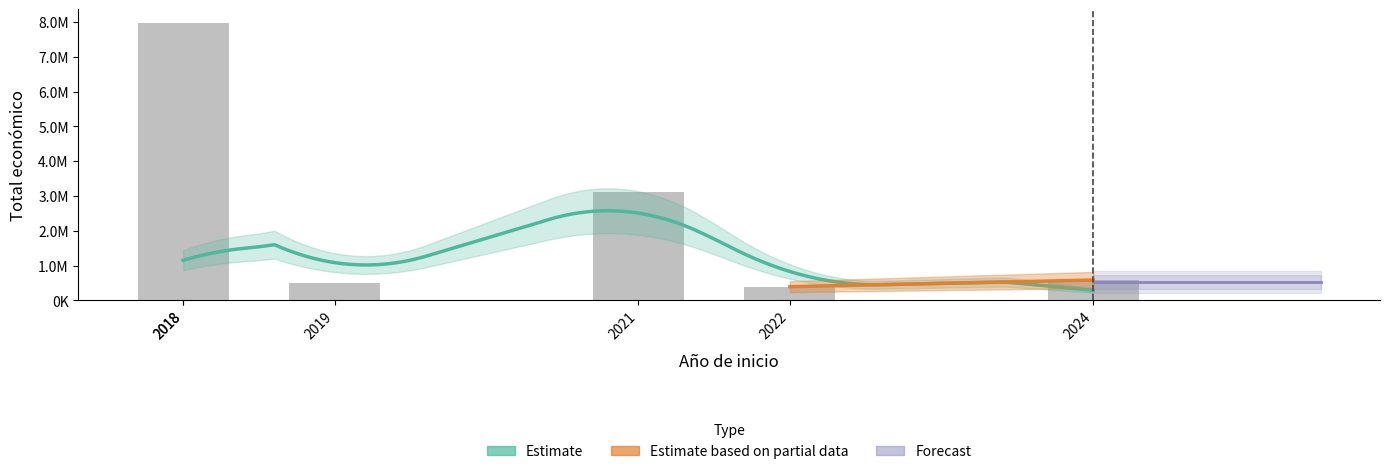

Between 2019 and 2018, which is larger?

2018